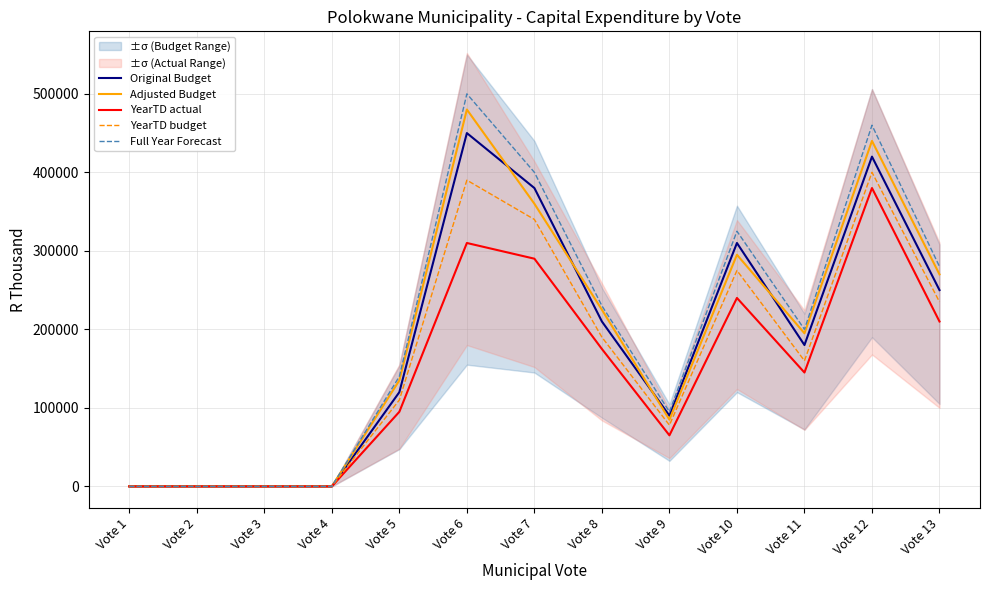

Which category has the highest value in the Original Budget series?

Vote 6